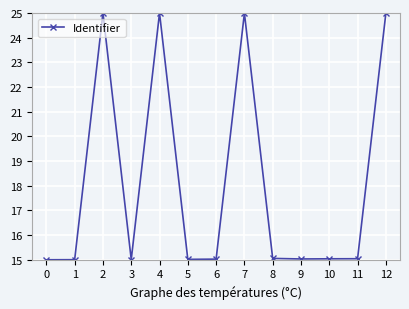

How many lines are shown in the chart?

1